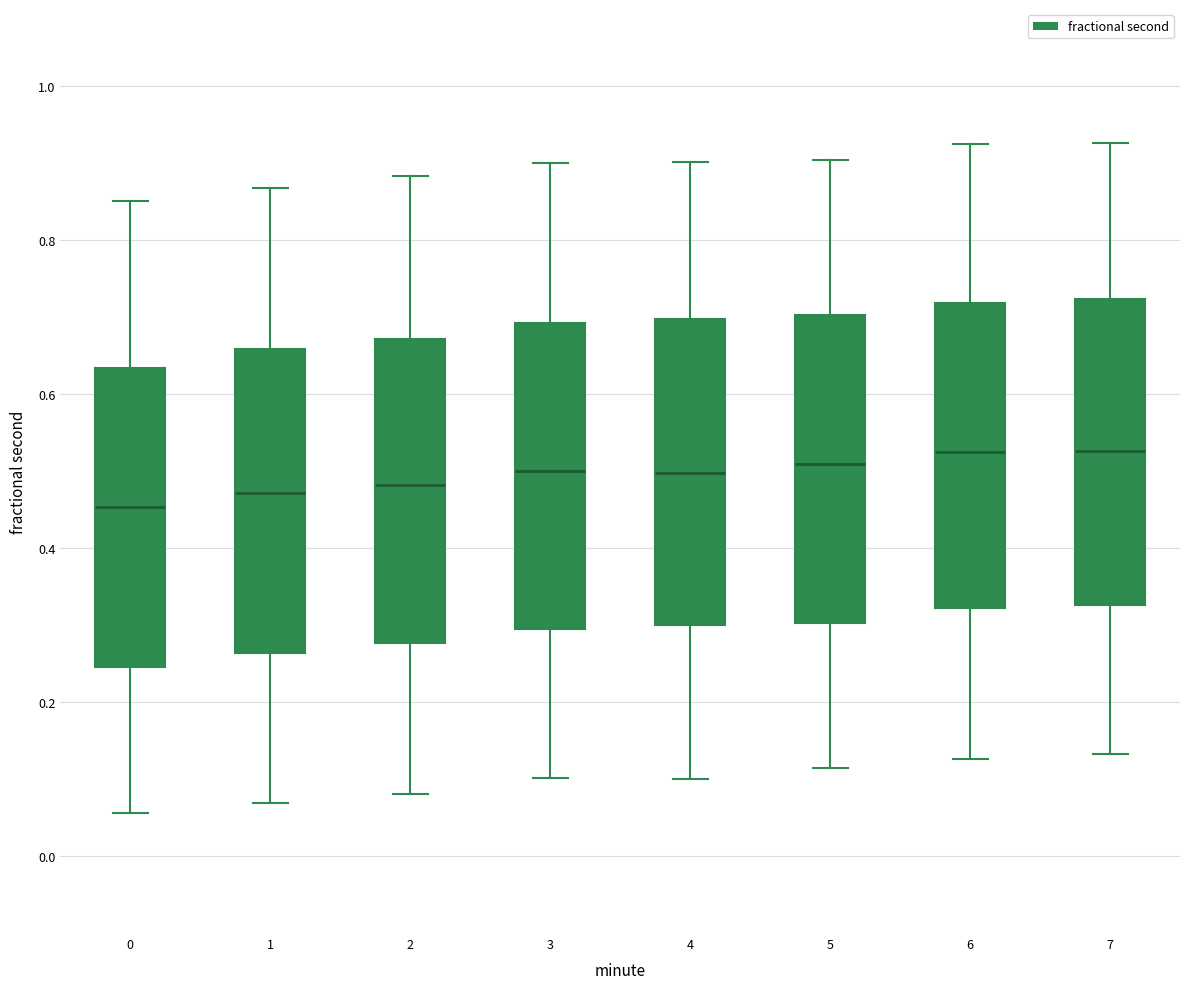

Reading left to right, transcribe this box plot: for each box, give where its median line is, the range the box spans, and where its two whiskers end, as read against the y-axis. The values are not printed on the chart, so give them approximately, as read against the axis.

0: median 0.46, box 0.24 to 0.64, whiskers 0.06 to 0.86
1: median 0.48, box 0.26 to 0.66, whiskers 0.06 to 0.86
2: median 0.48, box 0.28 to 0.68, whiskers 0.08 to 0.88
3: median 0.50, box 0.30 to 0.70, whiskers 0.10 to 0.90
4: median 0.50, box 0.30 to 0.70, whiskers 0.10 to 0.90
5: median 0.50, box 0.30 to 0.70, whiskers 0.12 to 0.90
6: median 0.52, box 0.32 to 0.72, whiskers 0.12 to 0.92
7: median 0.52, box 0.32 to 0.72, whiskers 0.14 to 0.92